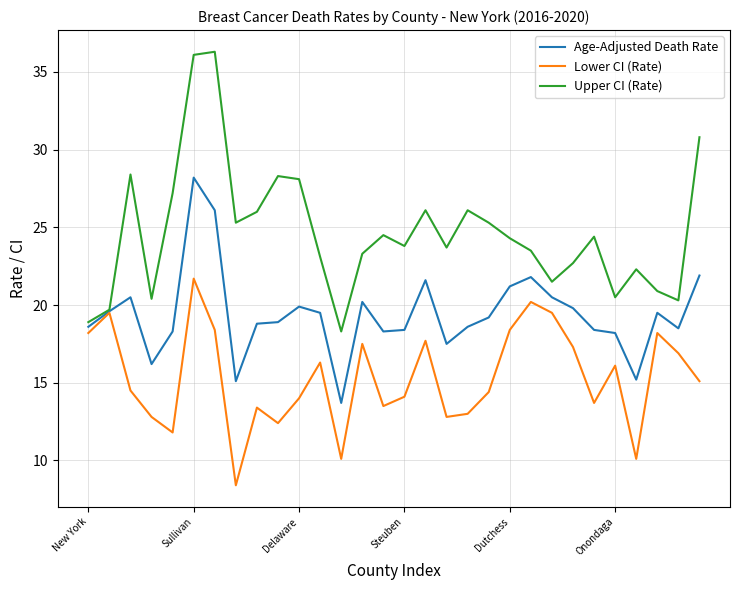

Which series has the largest range (max minus min)?

Upper CI (Rate)